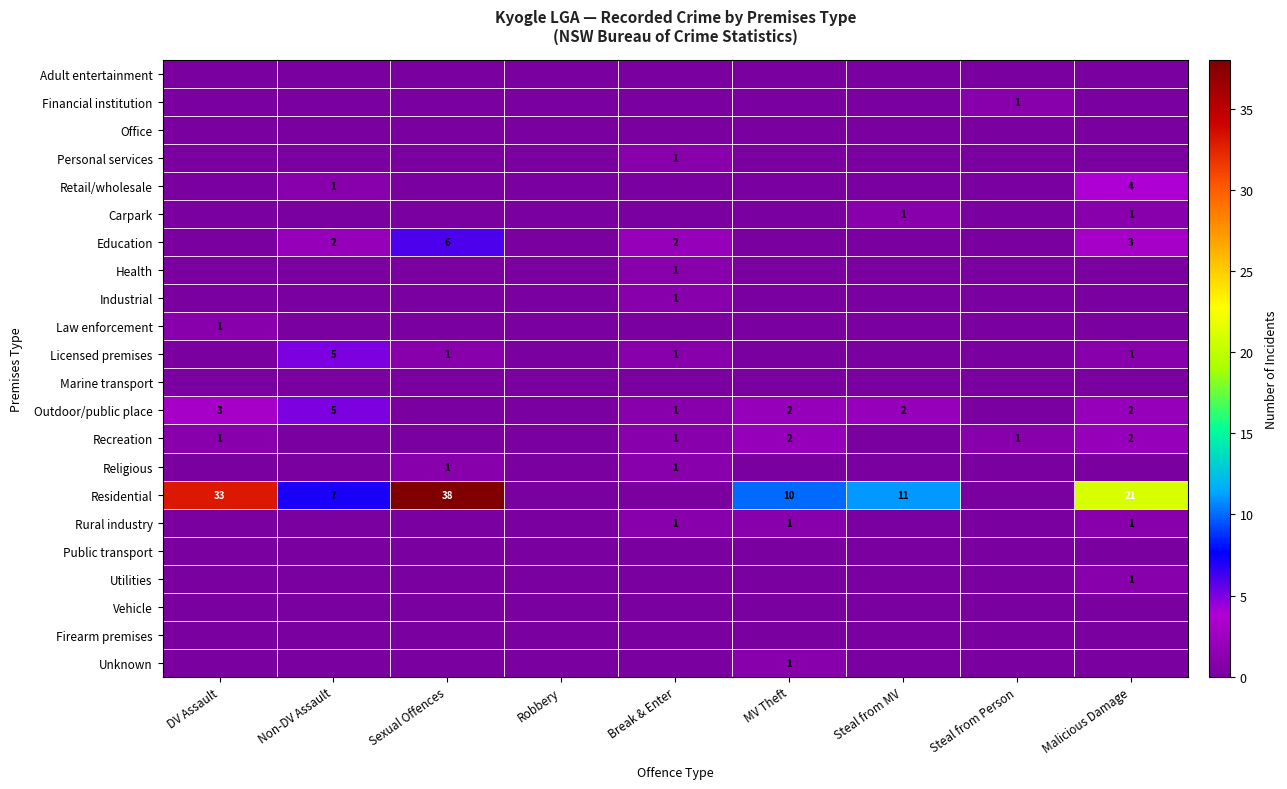

The Outdoor/public place series shows 2 at Steal from MV. True or false?

True